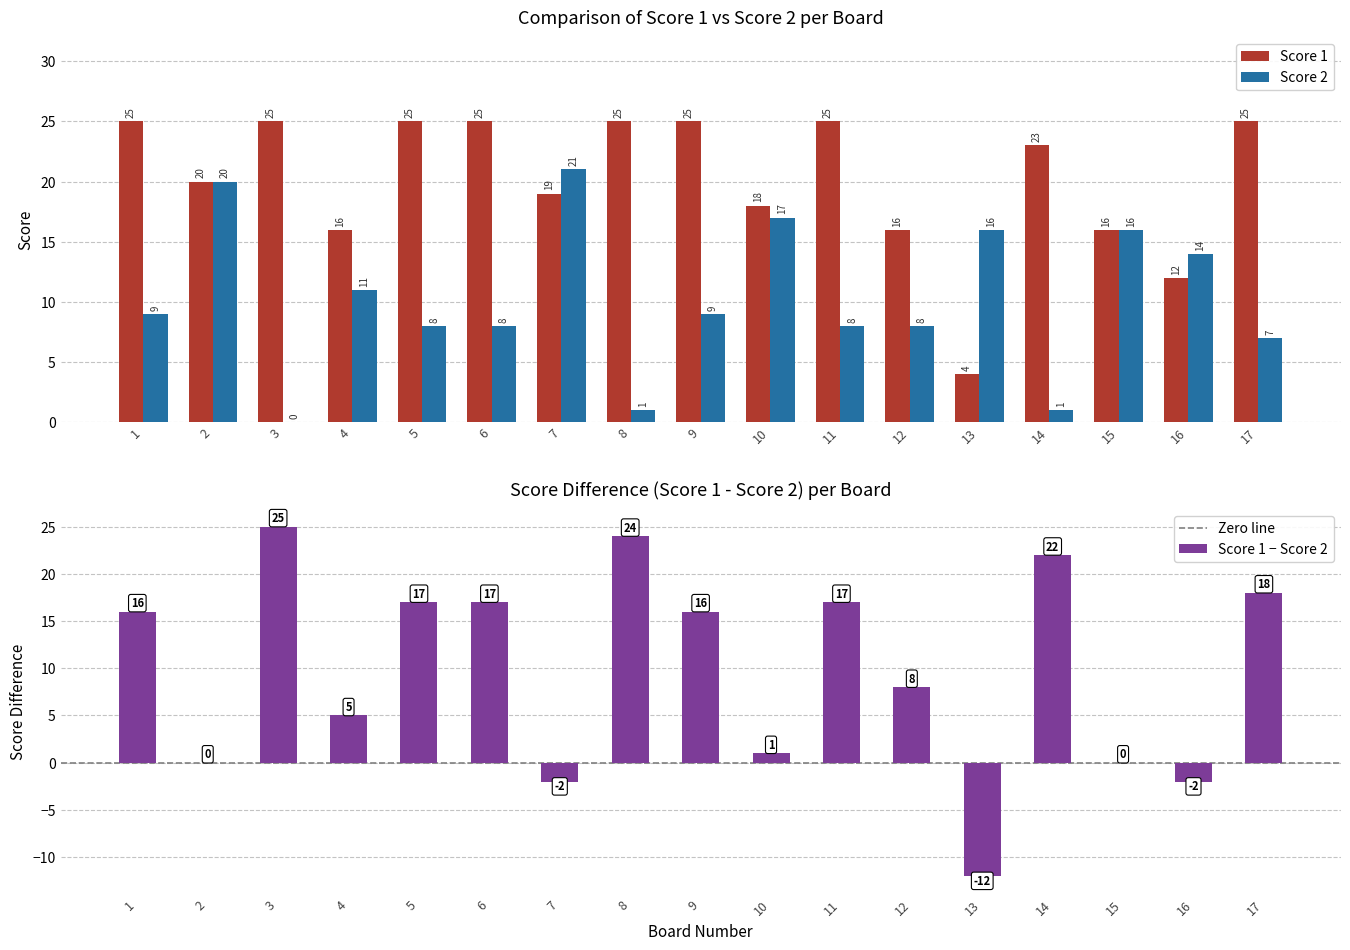

At how many categories does at least one series exceed 23?

8